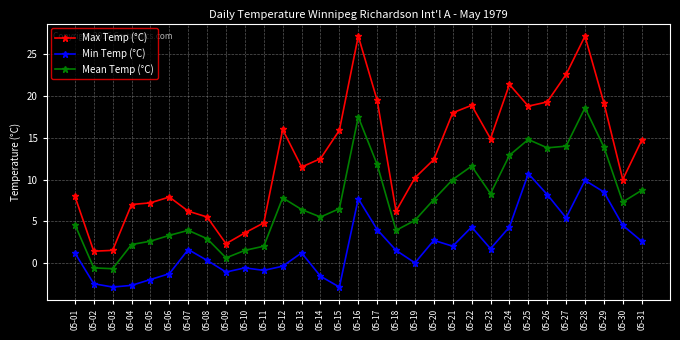

What are all the series names shown in the legend?

Max Temp (°C), Min Temp (°C), Mean Temp (°C)